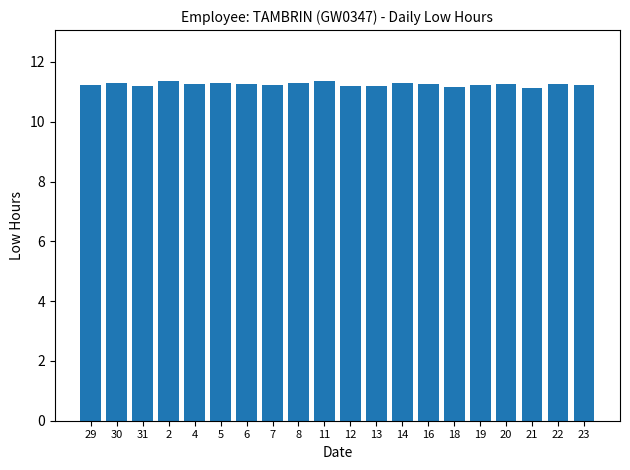

What is the average value?

11.2